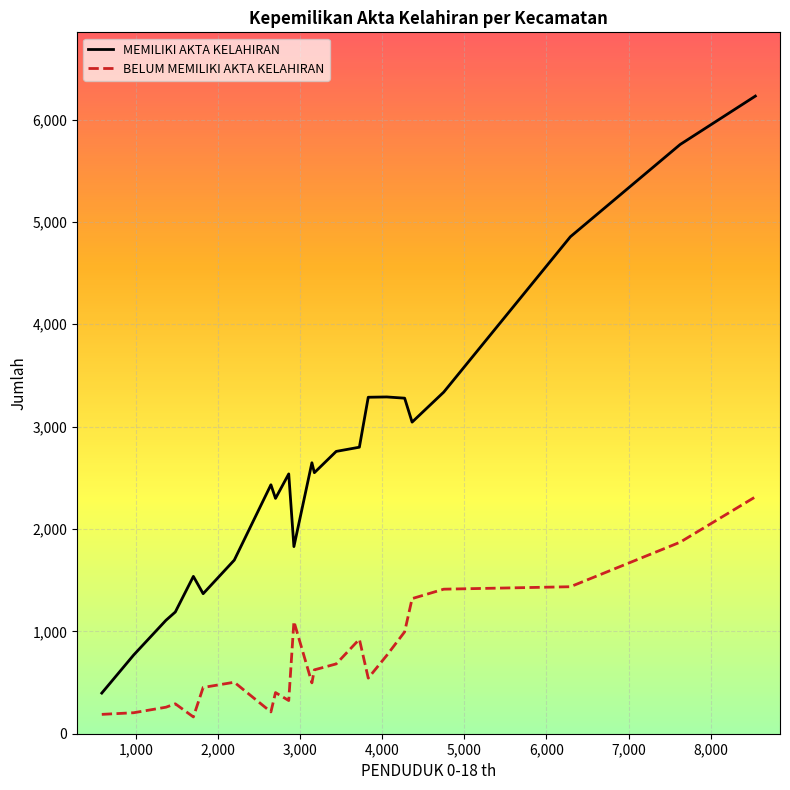

What is the maximum value shown in the chart?

6229